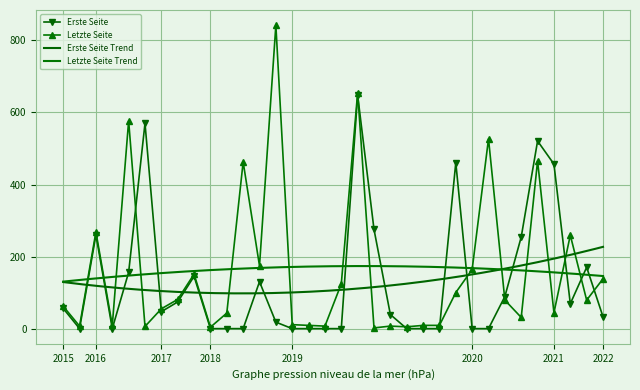

Where is the first local maximum for Erste Seite?

2016